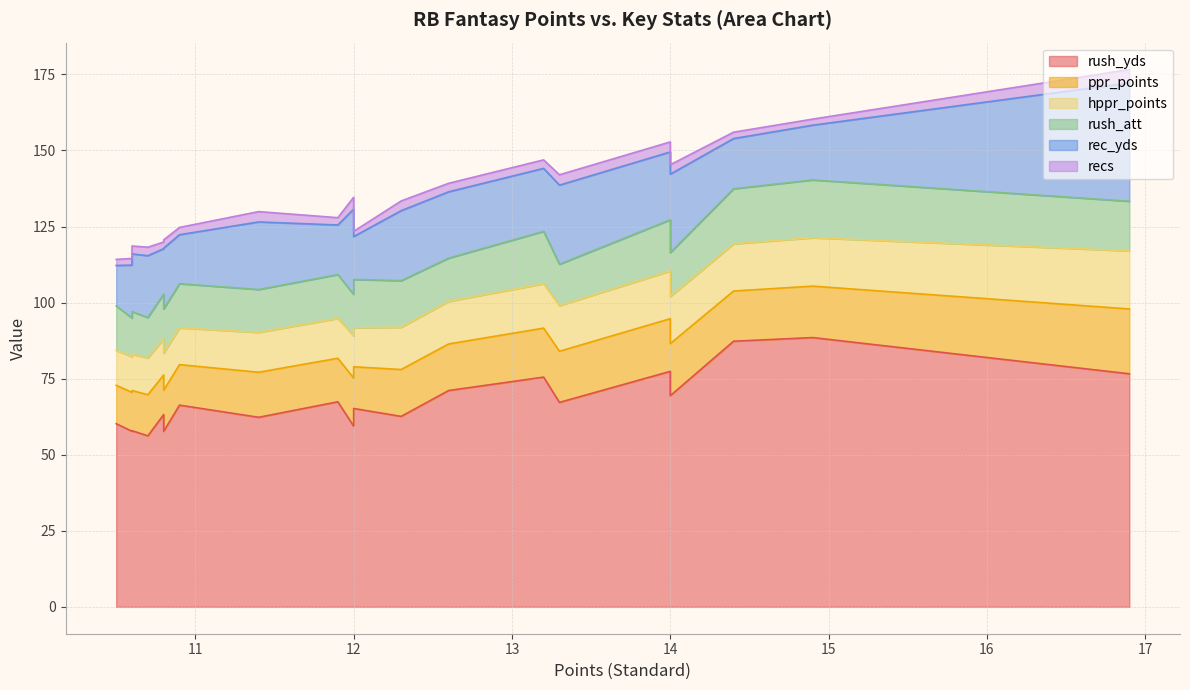

What is the difference between the hppr_points values at 10.6 and 10.8?

0.5